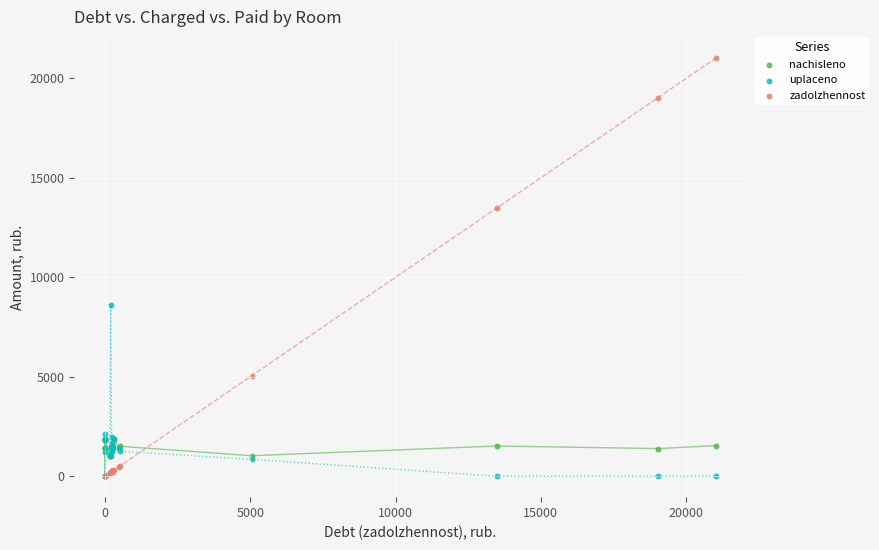

Which series has the largest Y range (max minus min)?

zadolzhennost